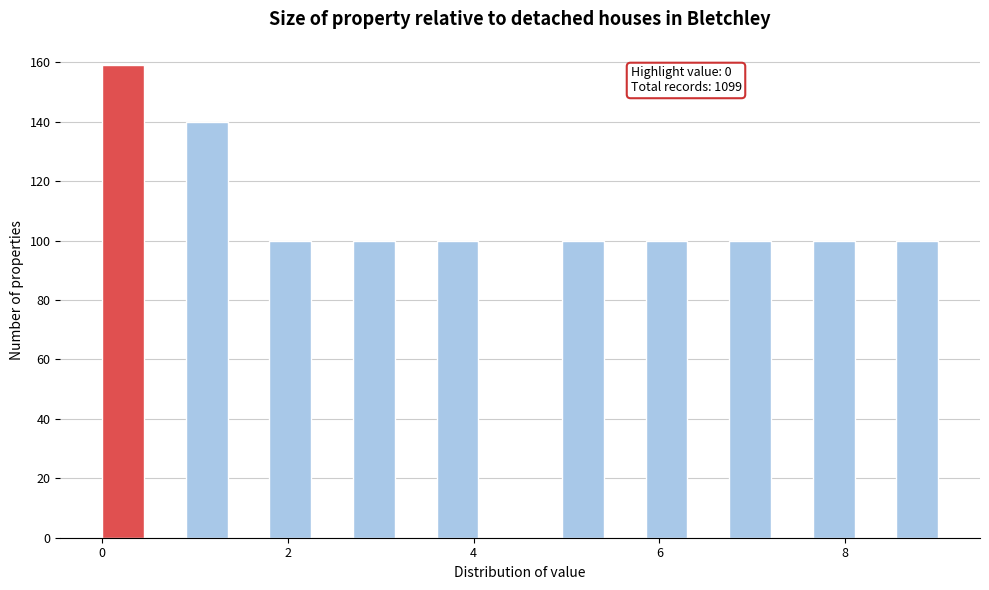

Read against the x-axis, roughly where is the centre of the tallest bar?

0.2